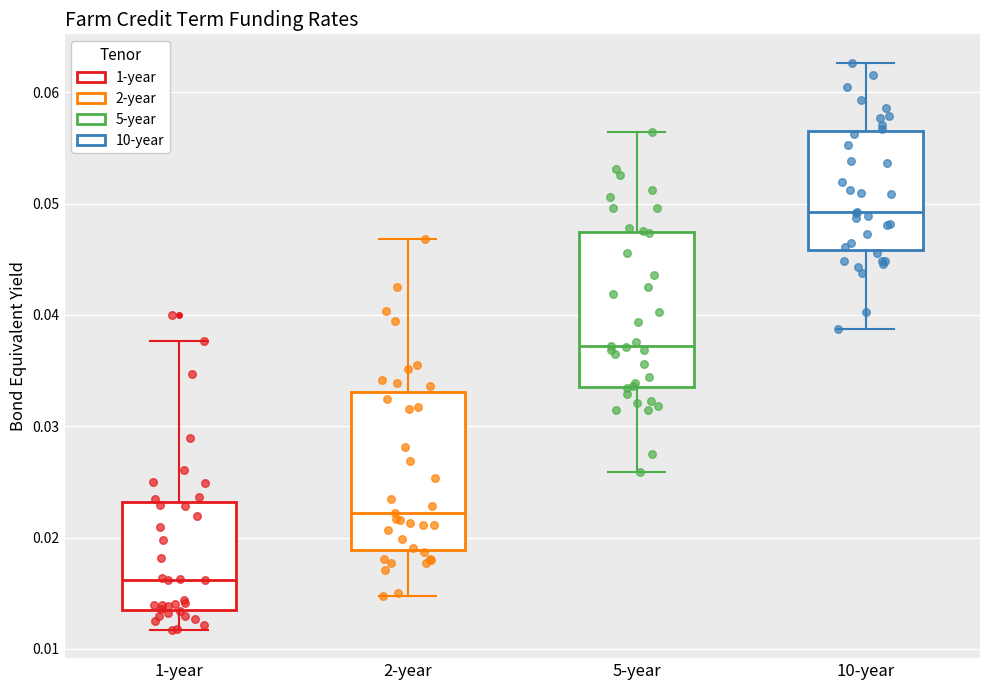

Where does the median line of the box for 10-year sit on the y-axis? The values are not printed on the chart, so give them approximately, as read against the axis.

0.049